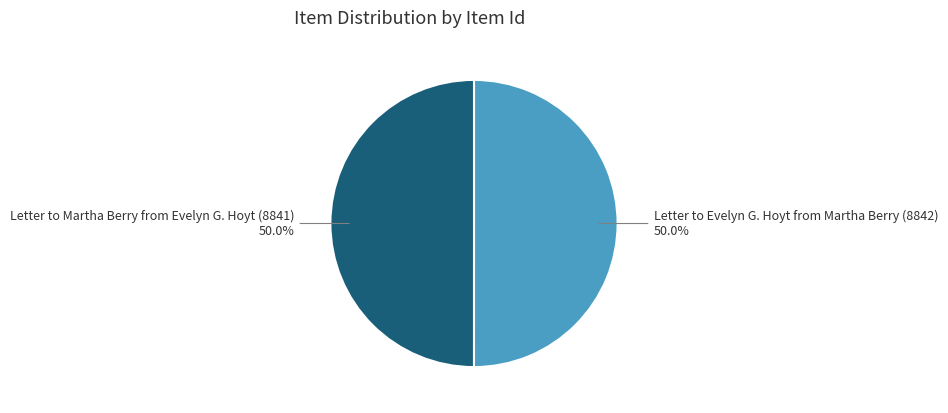

How much of the chart is everything except Letter to Evelyn G. Hoyt from Martha Berry (8842)?

50.0%